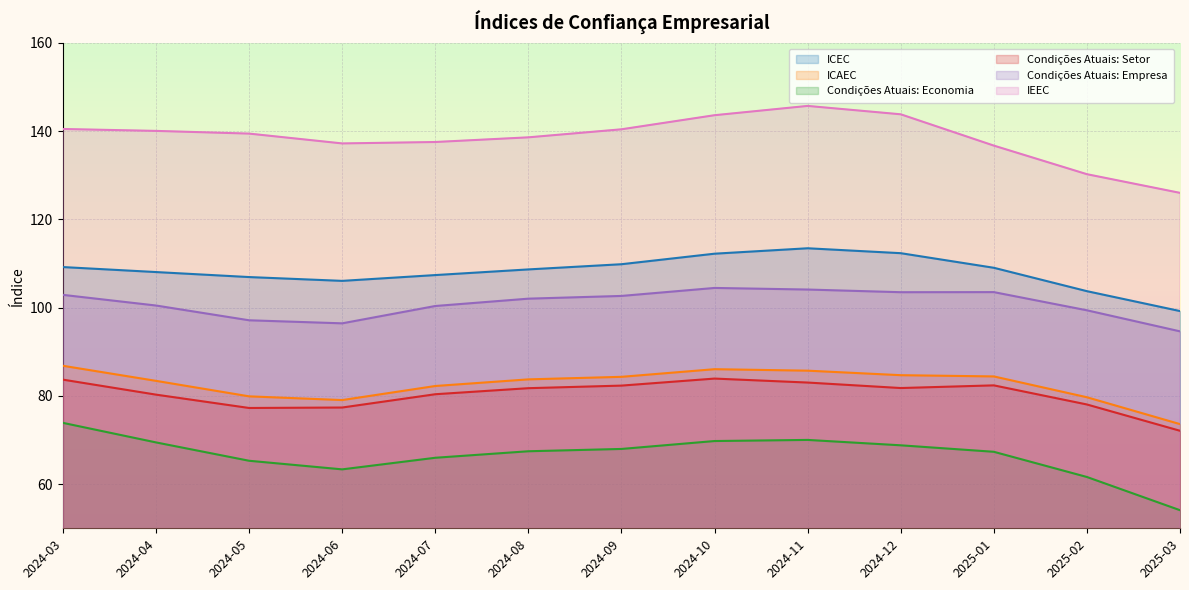

What is the total value across all series at 2024-07?

574.0